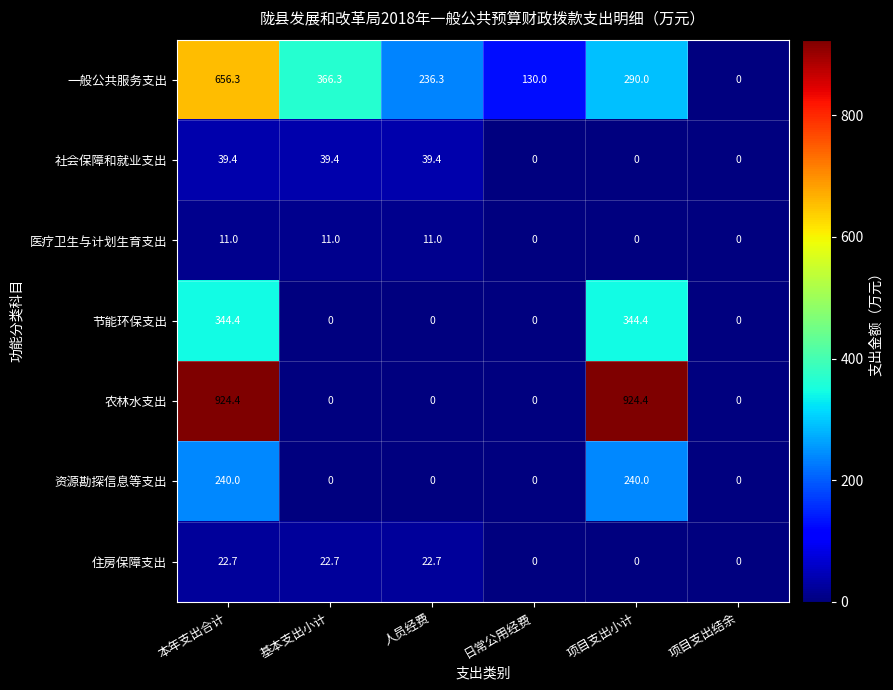

What is the spread (max minus min) of values at 基本支出小计?

366.3